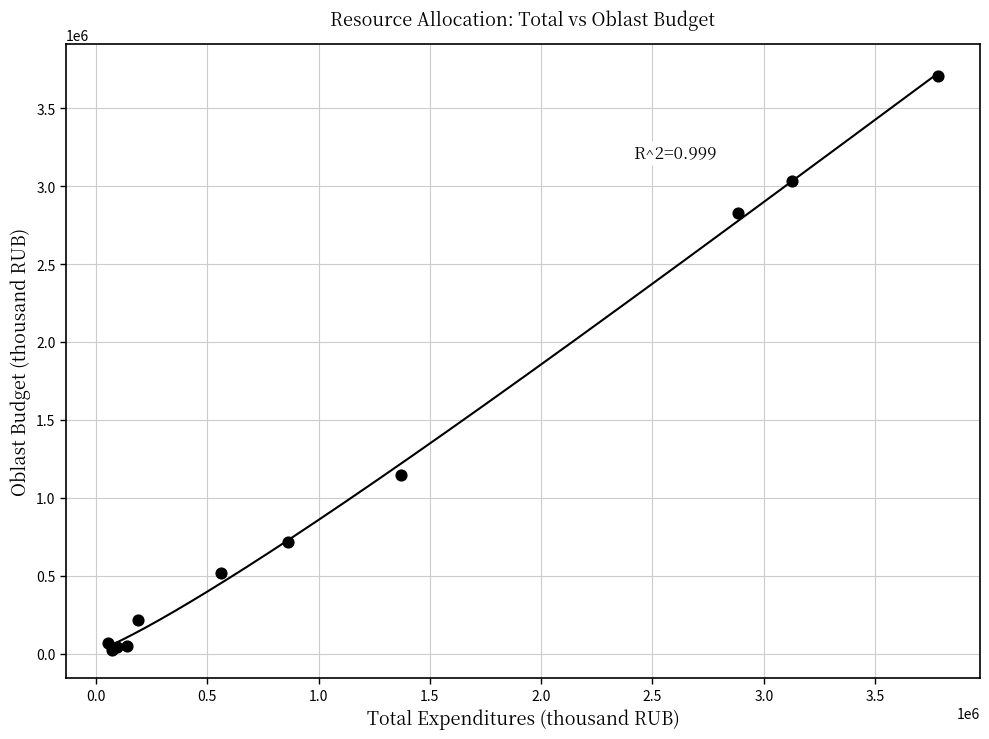

What Y value in the scatter plot is closest to 1865650?

1144814.7